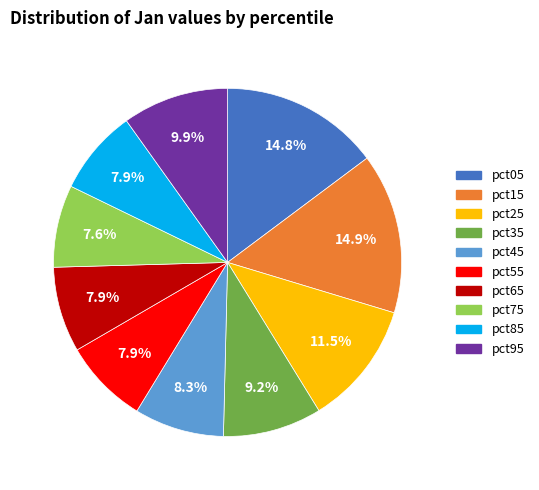

Is the sum of pct75 and pct25 greater than half?

No